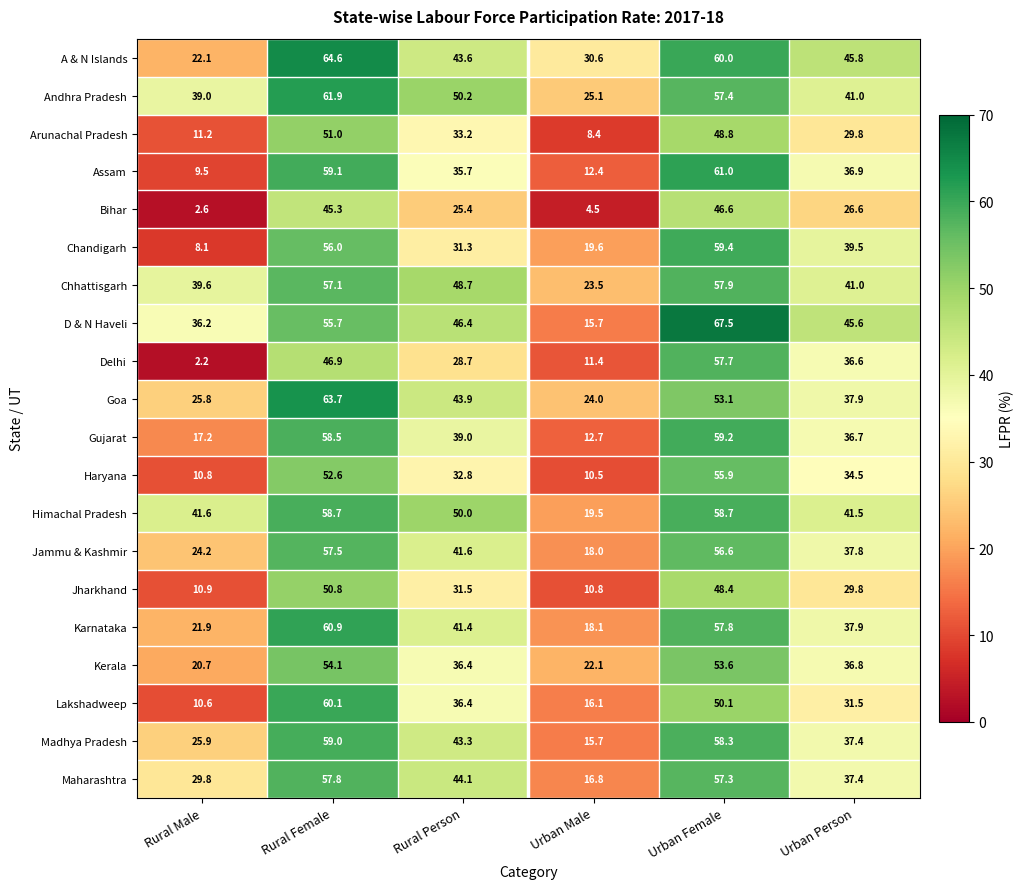

At Rural Female, list the series in order from smallest to largest.

Bihar, Delhi, Jharkhand, Arunachal Pradesh, Haryana, Kerala, D & N Haveli, Chandigarh, Chhattisgarh, Jammu & Kashmir, Maharashtra, Gujarat, Himachal Pradesh, Madhya Pradesh, Assam, Lakshadweep, Karnataka, Andhra Pradesh, Goa, A & N Islands